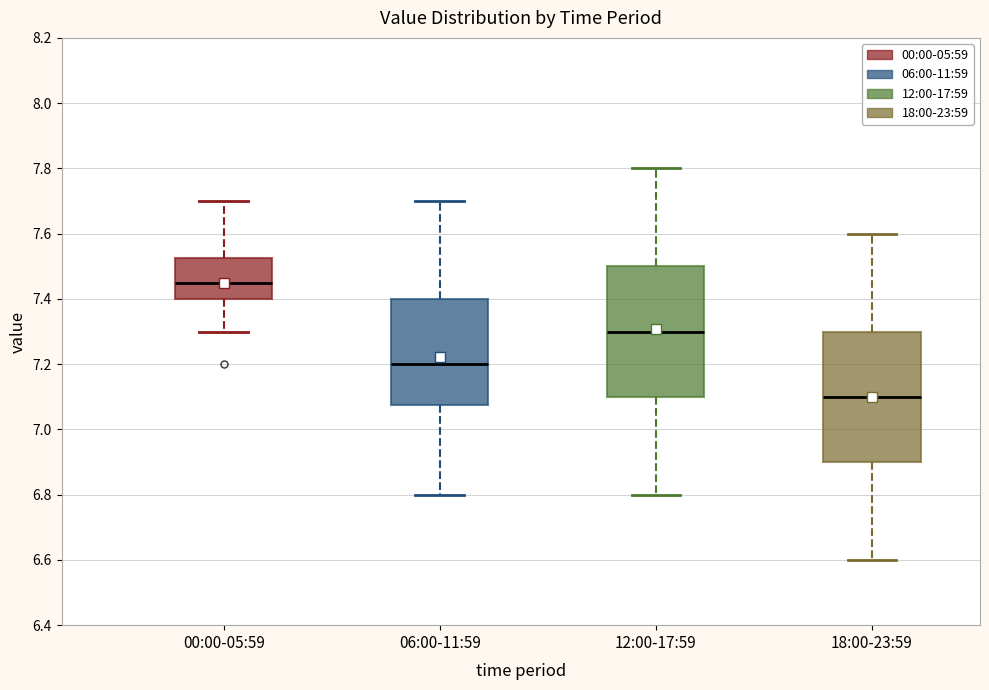

Where does the median line of the box for 06:00-11:59 sit on the y-axis? The values are not printed on the chart, so give them approximately, as read against the axis.

7.20